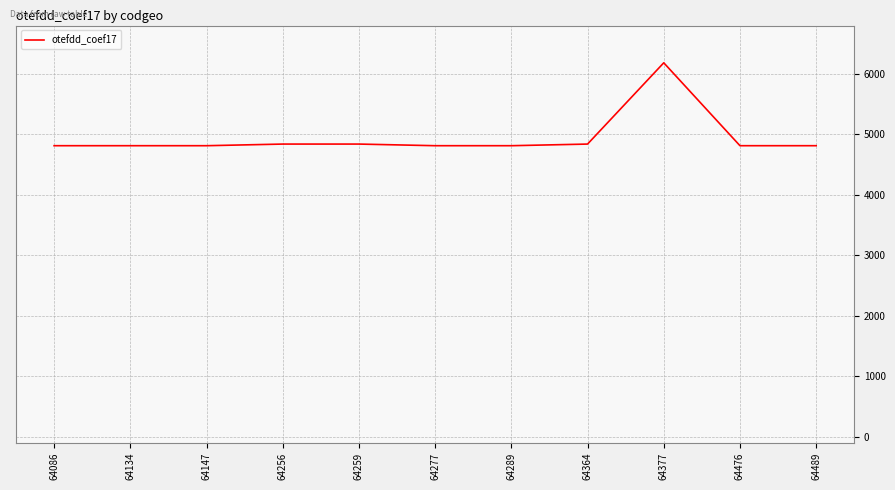

What is the difference between the maximum and minimum values?

1371